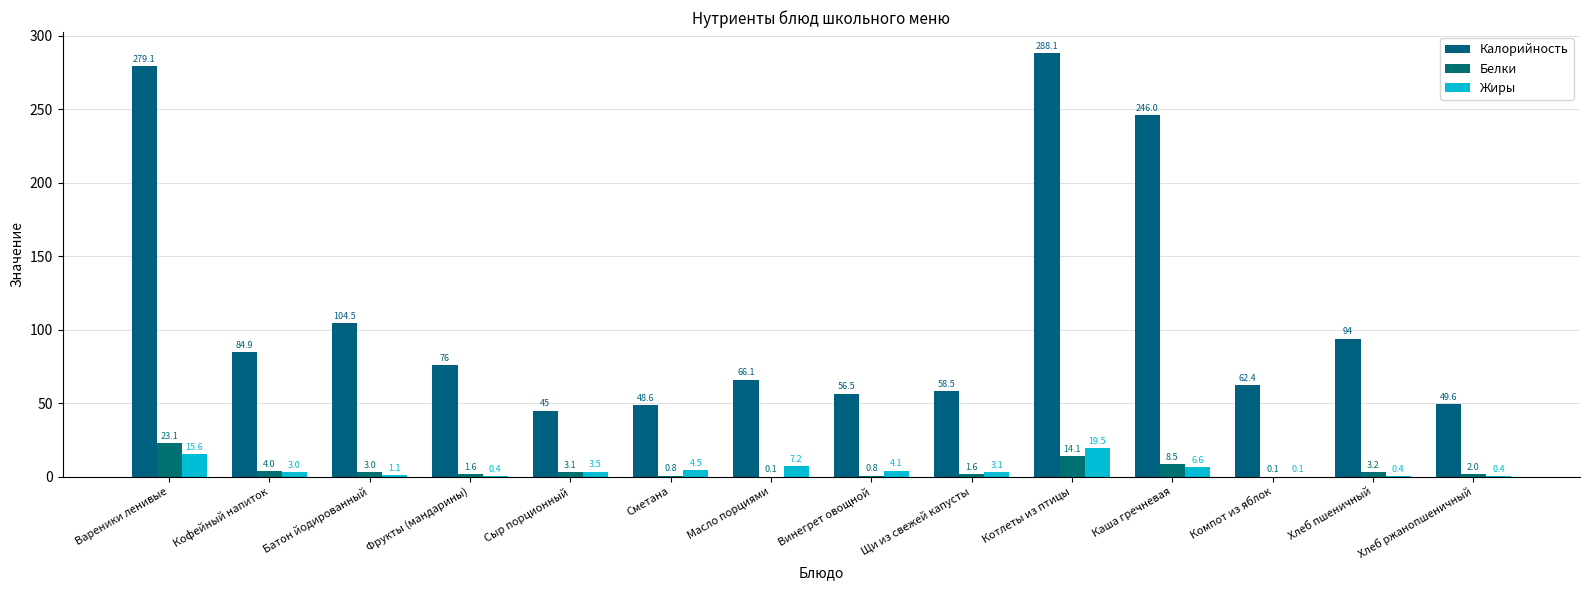

Which series has the largest range (max minus min)?

Калорийность